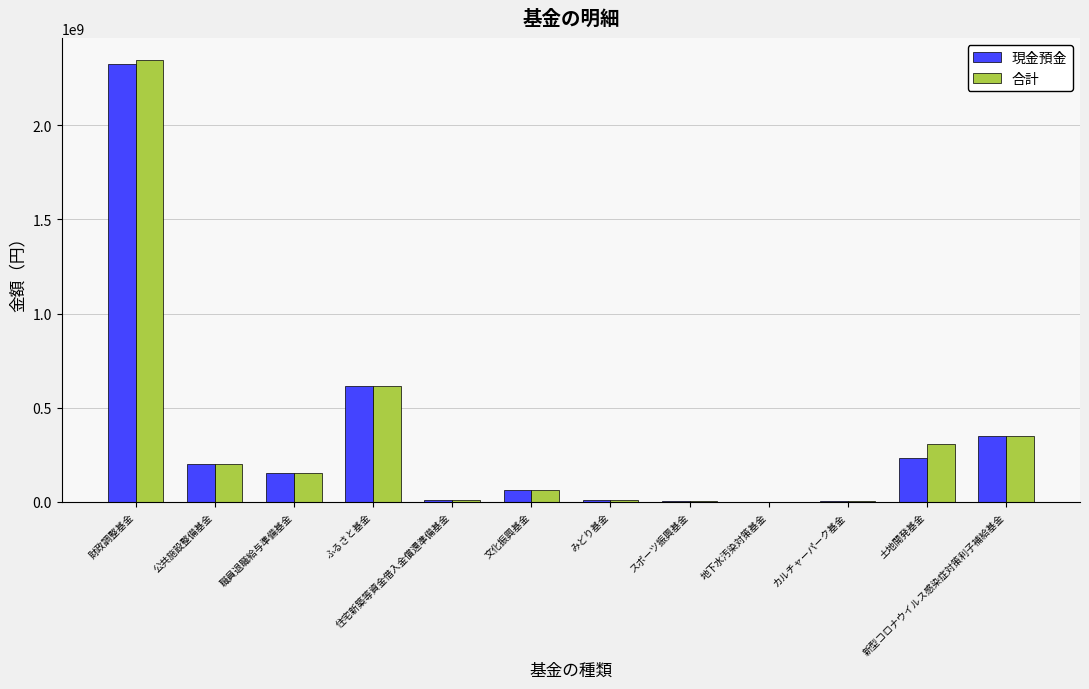

The 現金預金 series shows 200214685 at 公共施設整備基金. True or false?

True